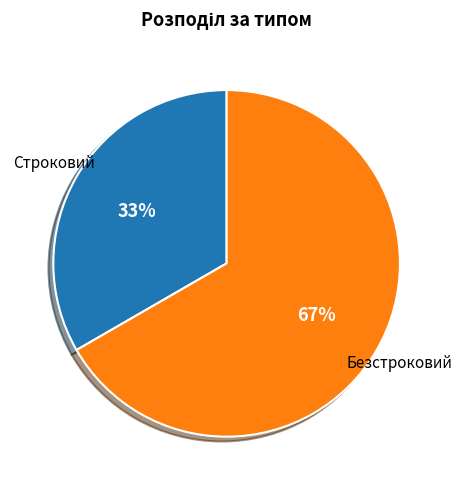

Approximately how many times larger is the value at Строковий compared to Безстроковий?

0.5